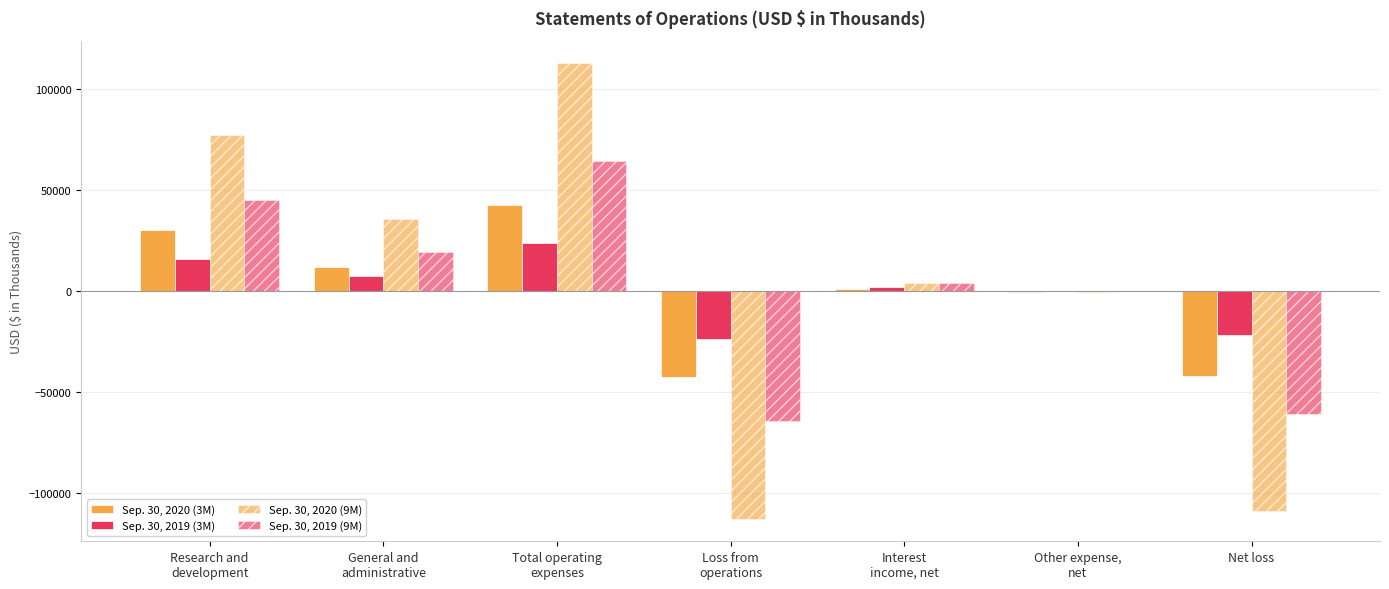

Count the number of categories in the chart.

7